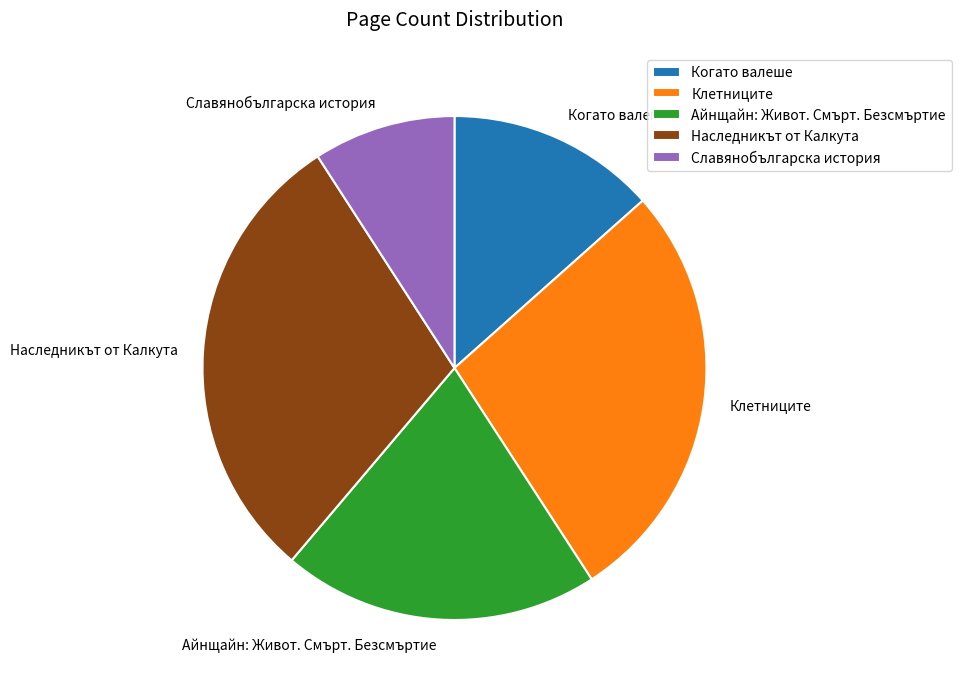

Is there a majority slice in this chart?

No